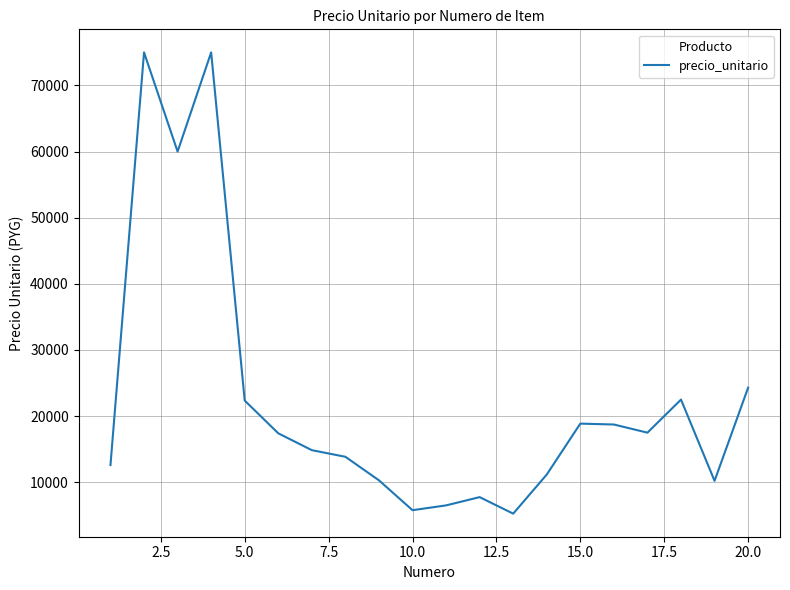

What is the minimum value shown in the chart?

5250